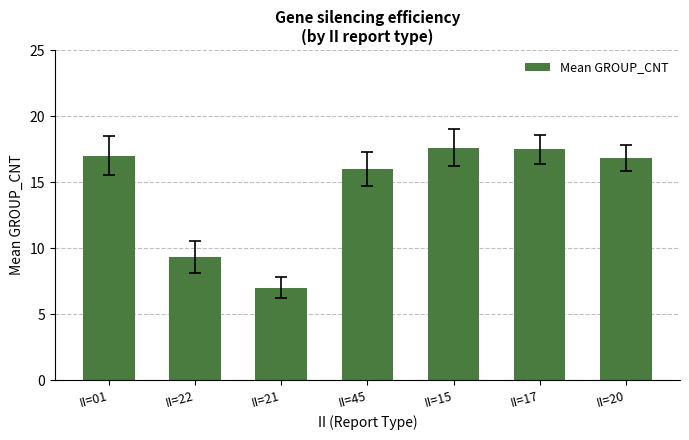

How many distinct data groups are displayed?

1